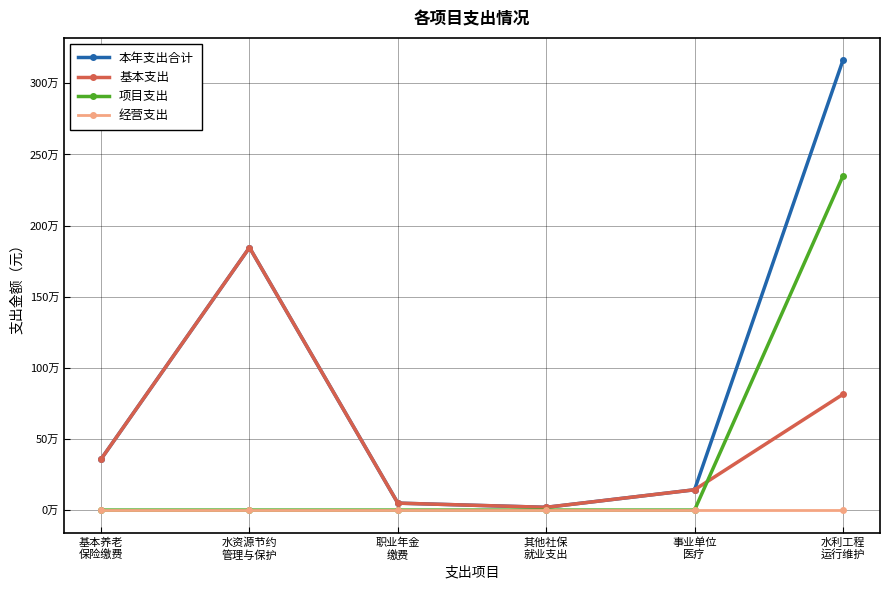

Which category has the highest value in the 项目支出 series?

水利工程
运行维护